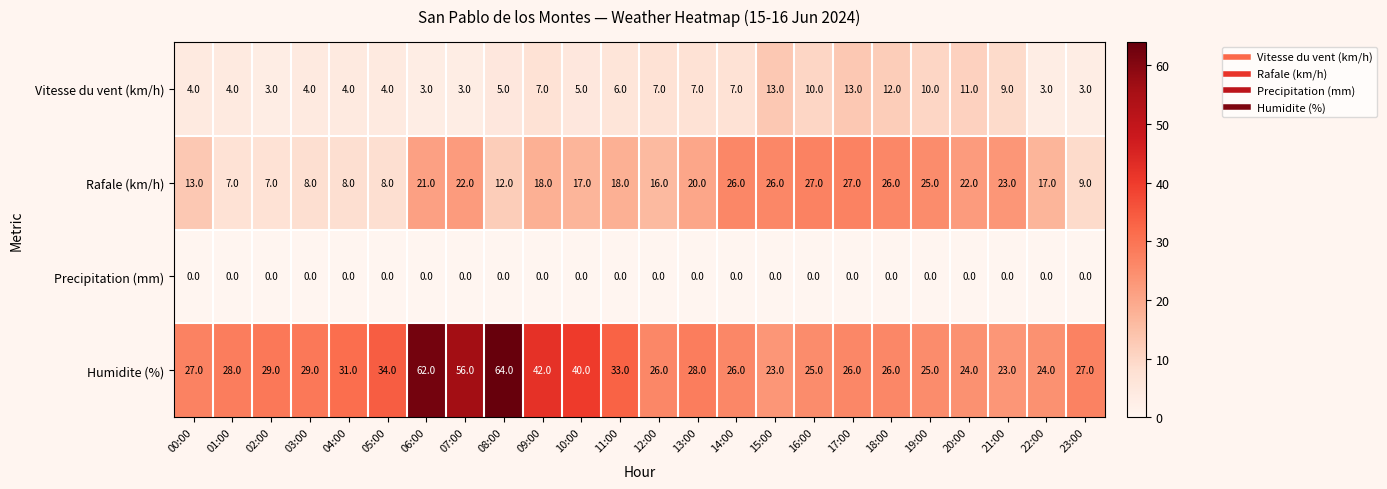

Which series has the largest range (max minus min)?

Humidite (%)